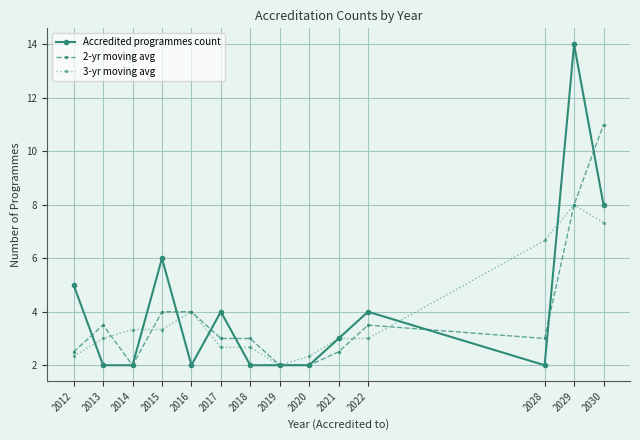

Which series has the largest range (max minus min)?

Accredited programmes count